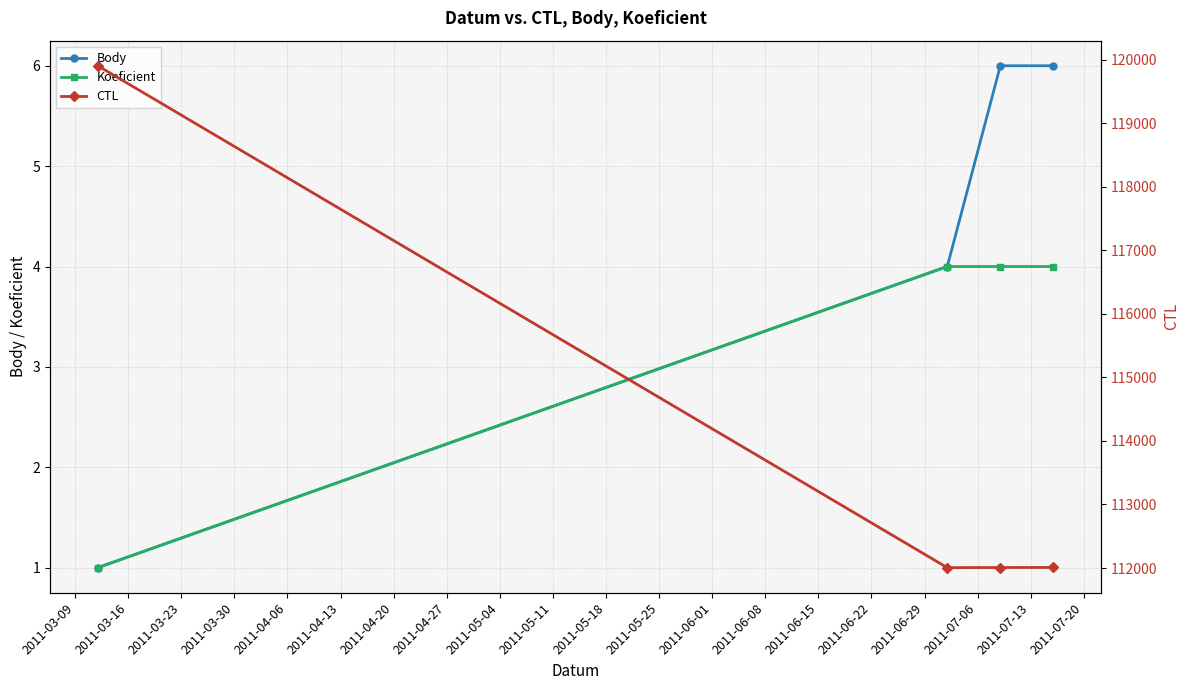

List the series in order of their peak value, lowest first.

Koeficient, Body, CTL